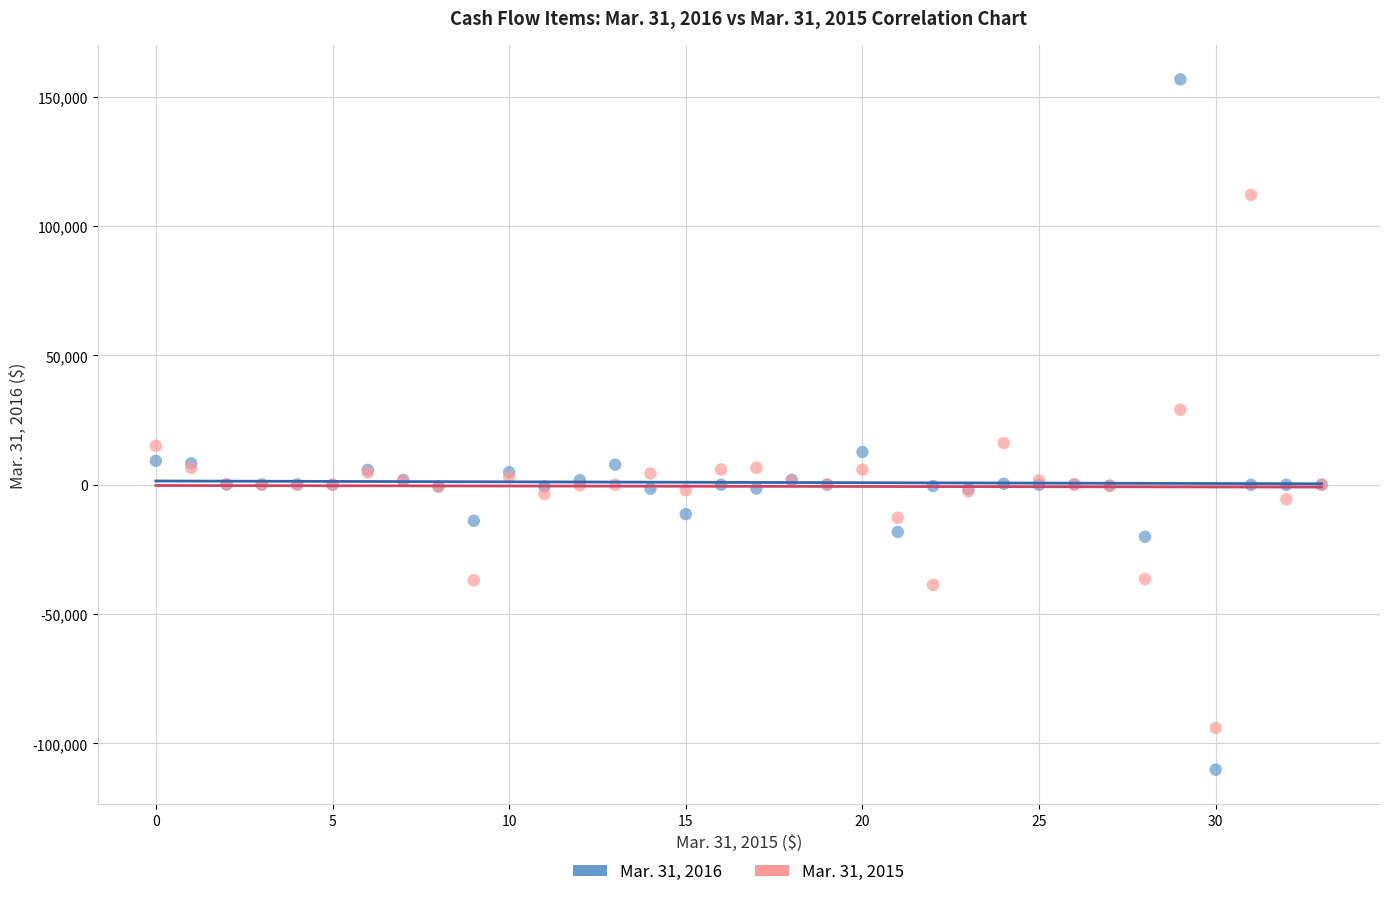

Which series has the widest spread of Y values?

Mar. 31, 2016